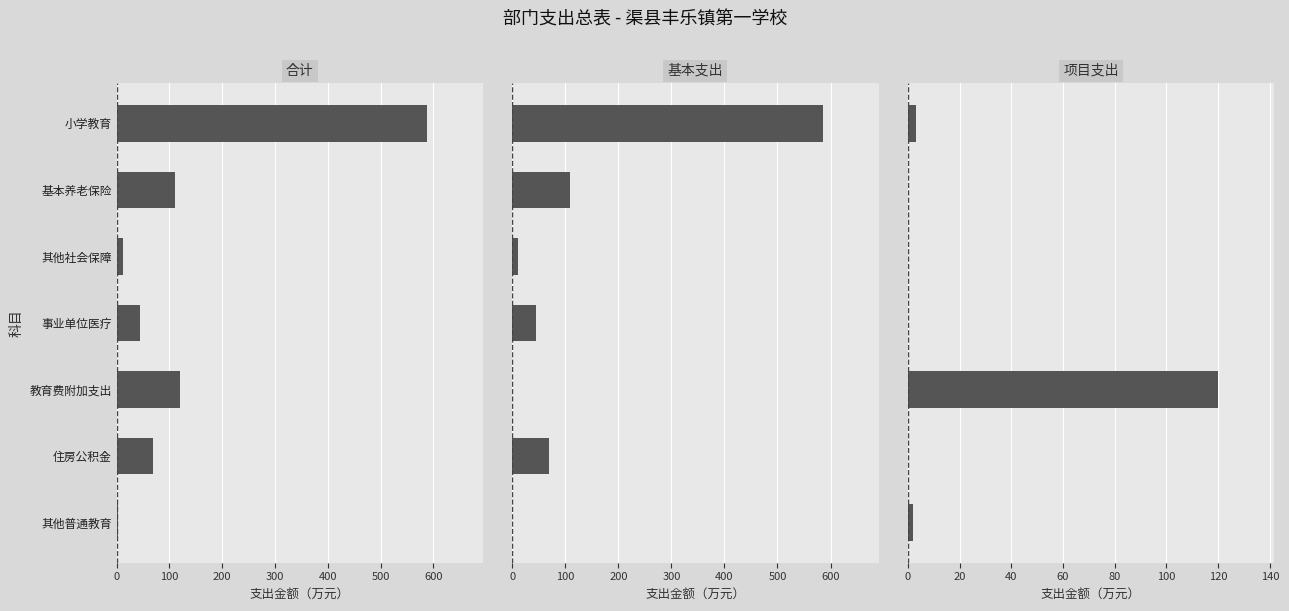

The 基本支出 series shows 346.7 at 教育费附加支出. True or false?

False